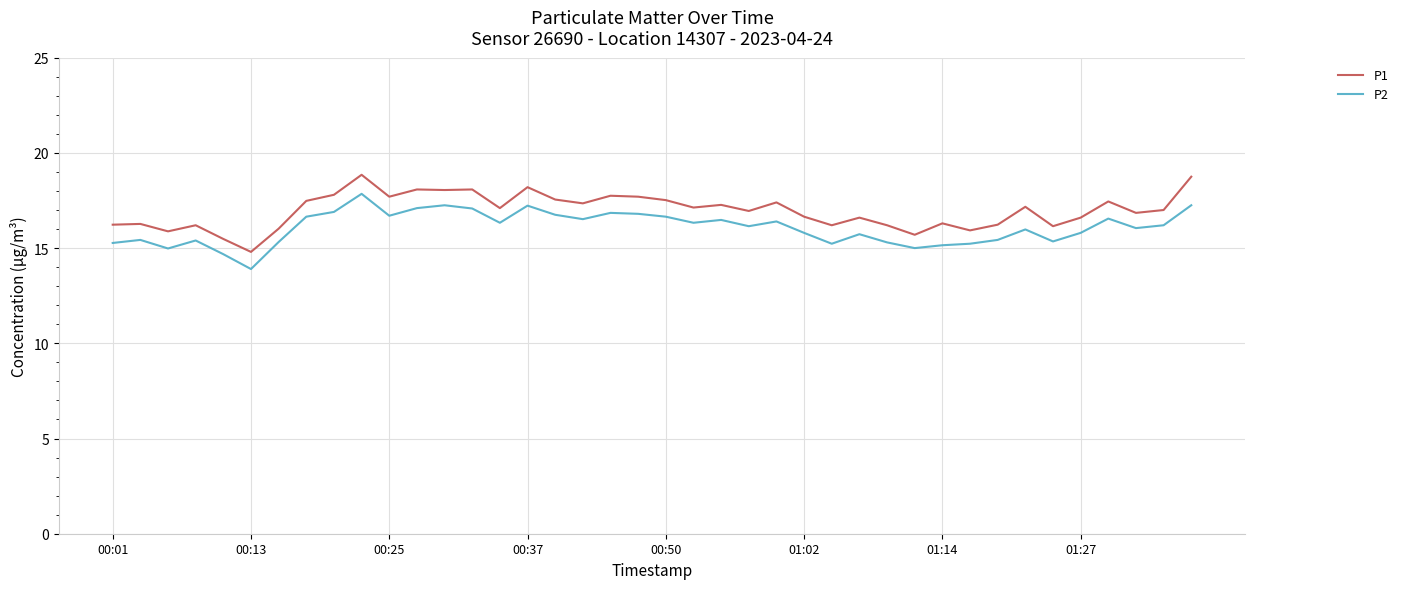

What is the maximum value shown in the chart?

18.9